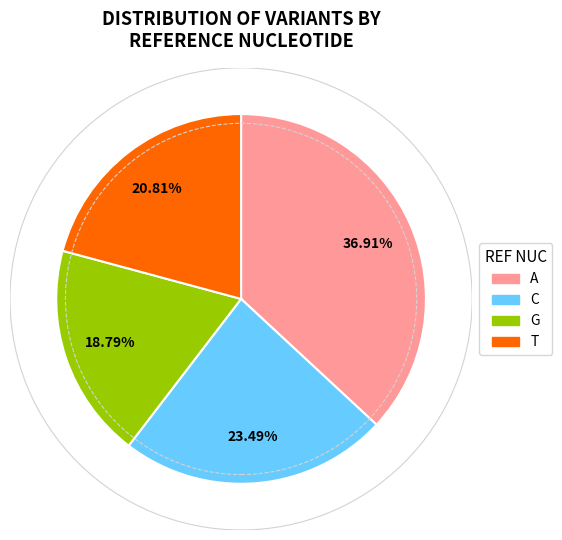

Is there a majority slice in this chart?

No